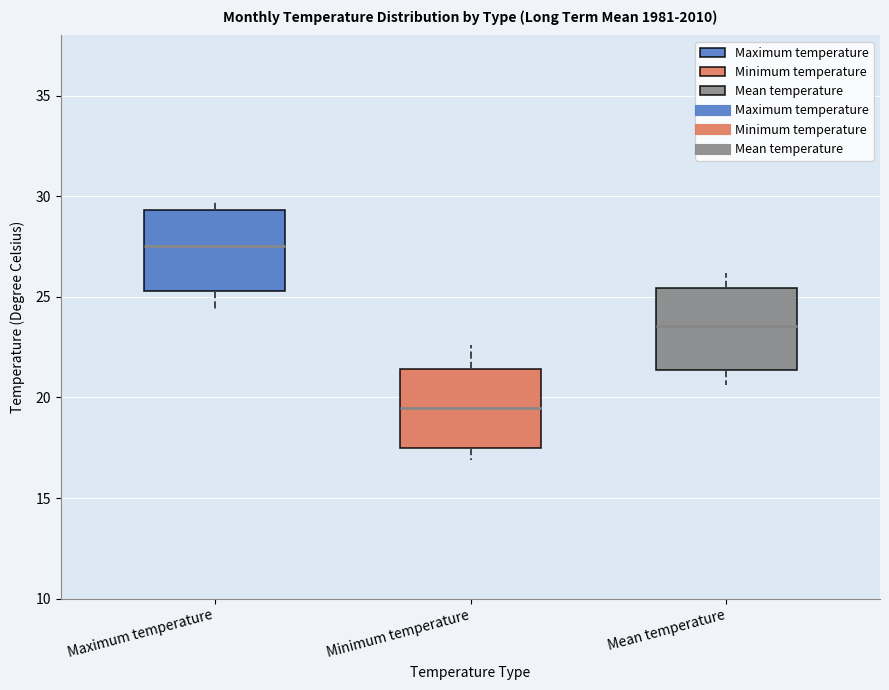

Reading left to right, transcribe this box plot: for each box, give where its median line is, the range the box spans, and where its two whiskers end, as read against the y-axis. The values are not printed on the chart, so give them approximately, as read against the axis.

Maximum temperature: median 27.5, box 25.5 to 29.5, whiskers 24.5 to 30.0
Minimum temperature: median 19.5, box 17.5 to 21.5, whiskers 17.0 to 22.5
Mean temperature: median 23.5, box 21.5 to 25.5, whiskers 20.5 to 26.0